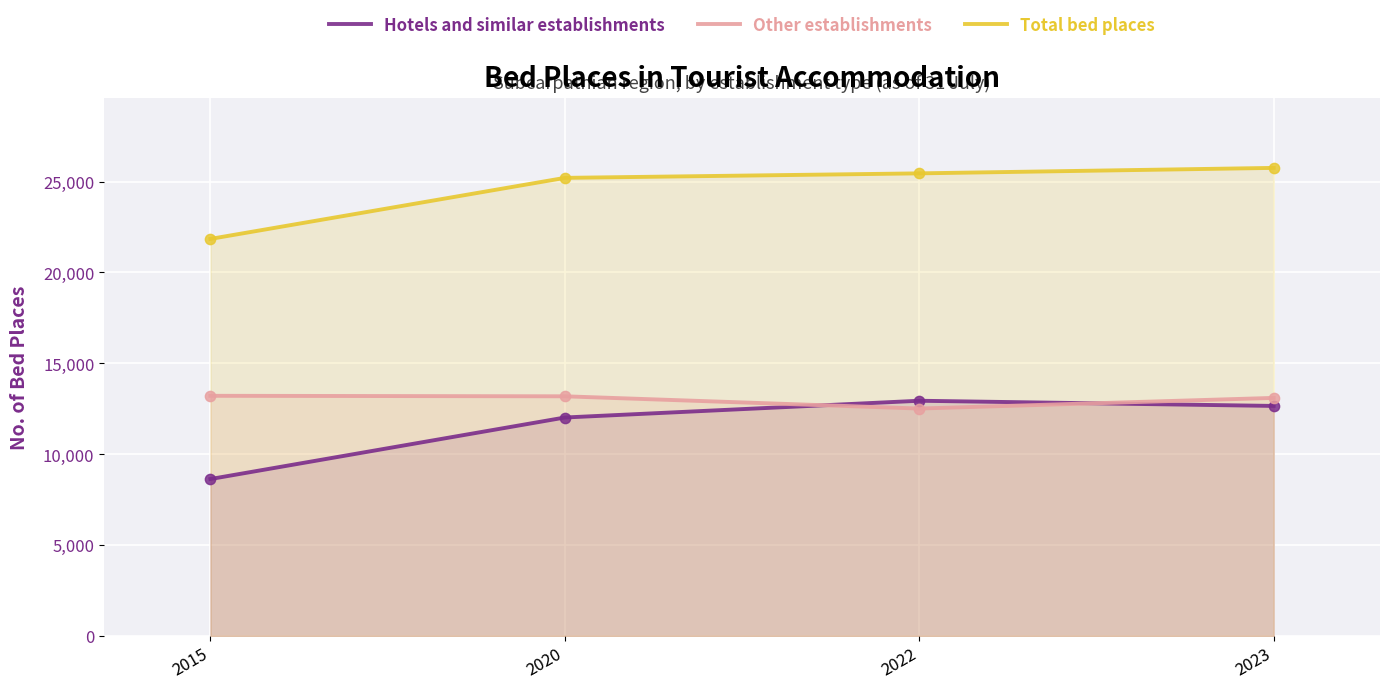

Which series contains the lowest Y value?

Hotels and similar establishments